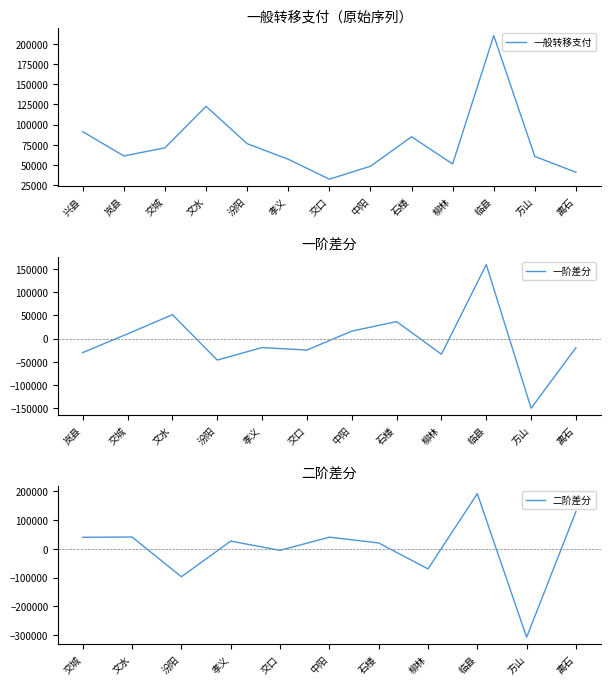

How many data points are less than 61141?

6